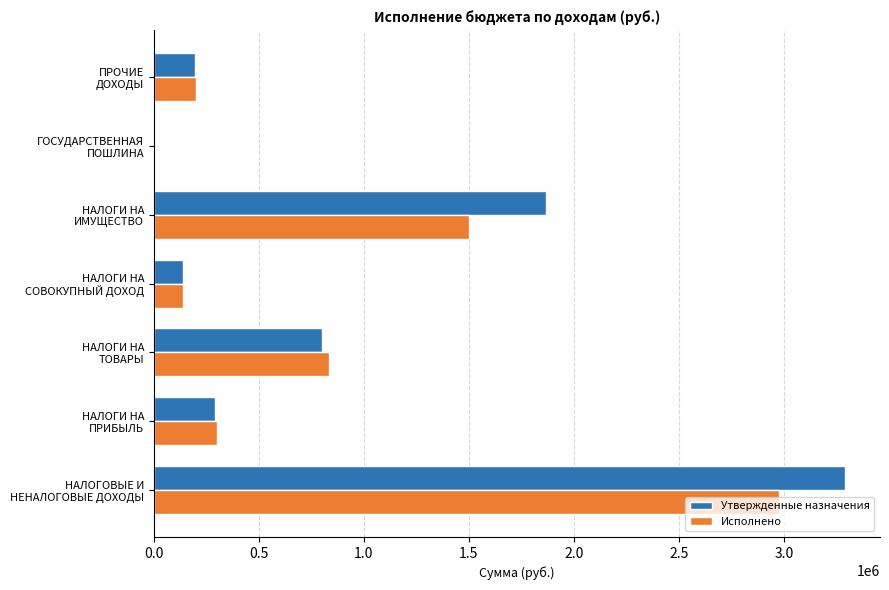

What is the sum of all Исполнено values?

5954591.4